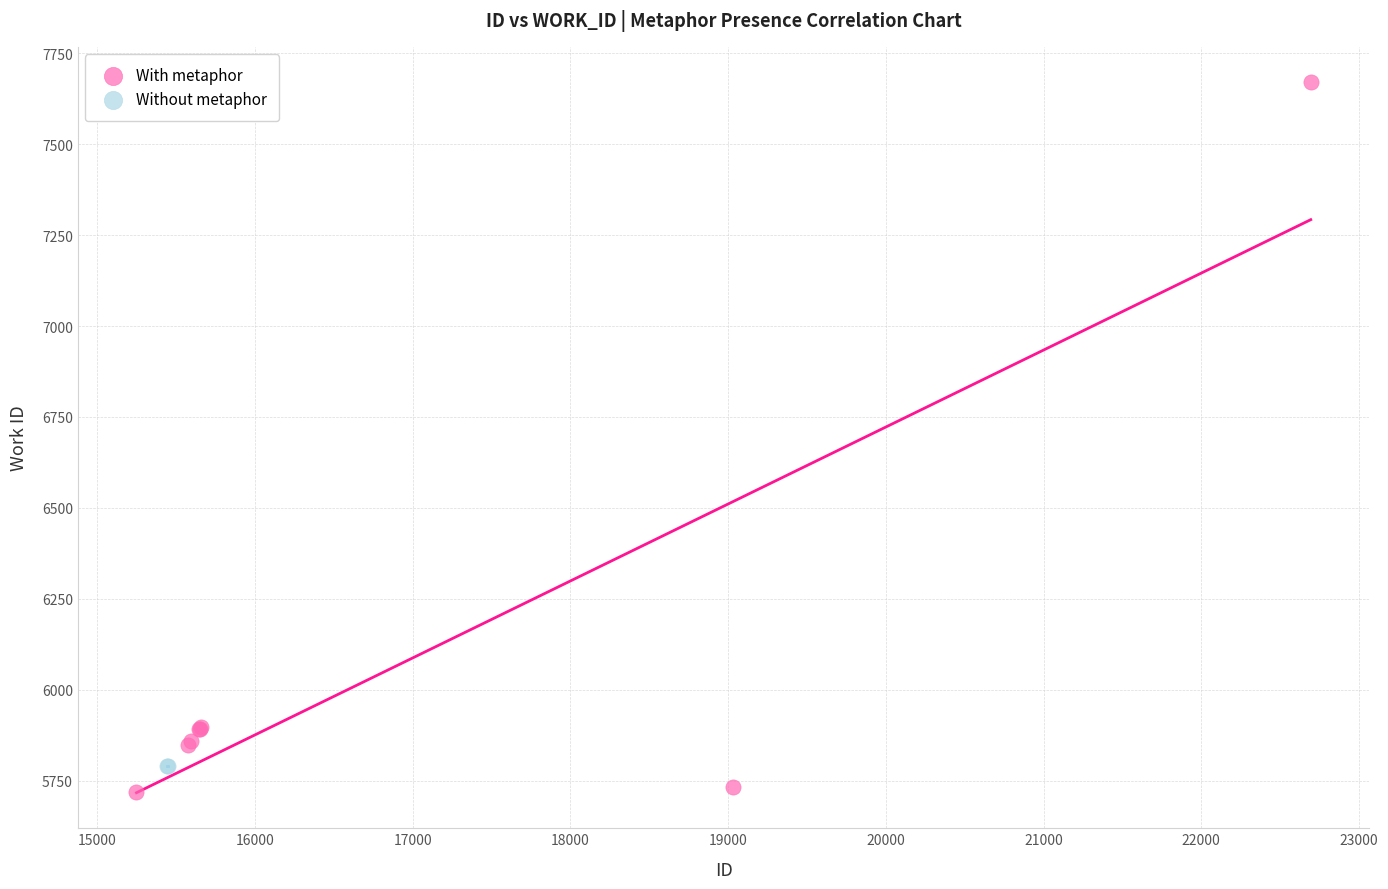

What are all the series names shown in the legend?

With metaphor, Without metaphor